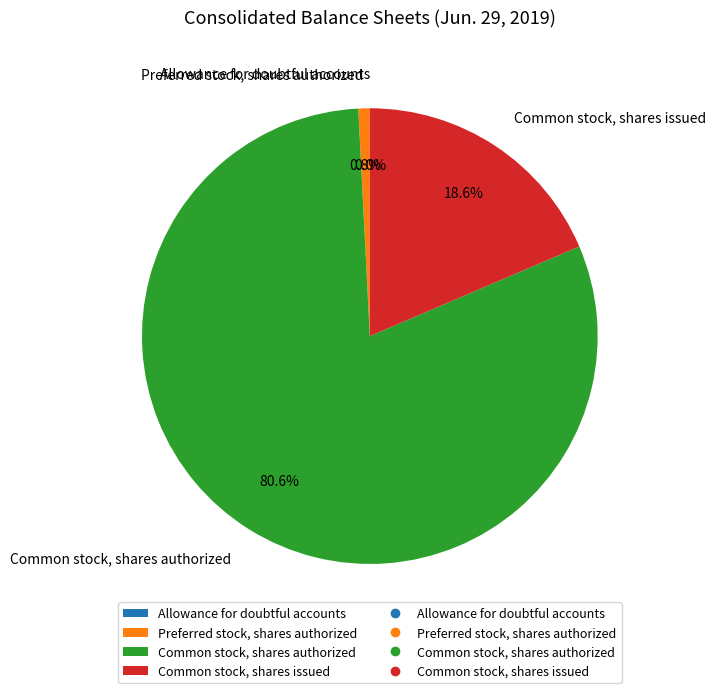

Which slice is the largest?

Common stock, shares authorized